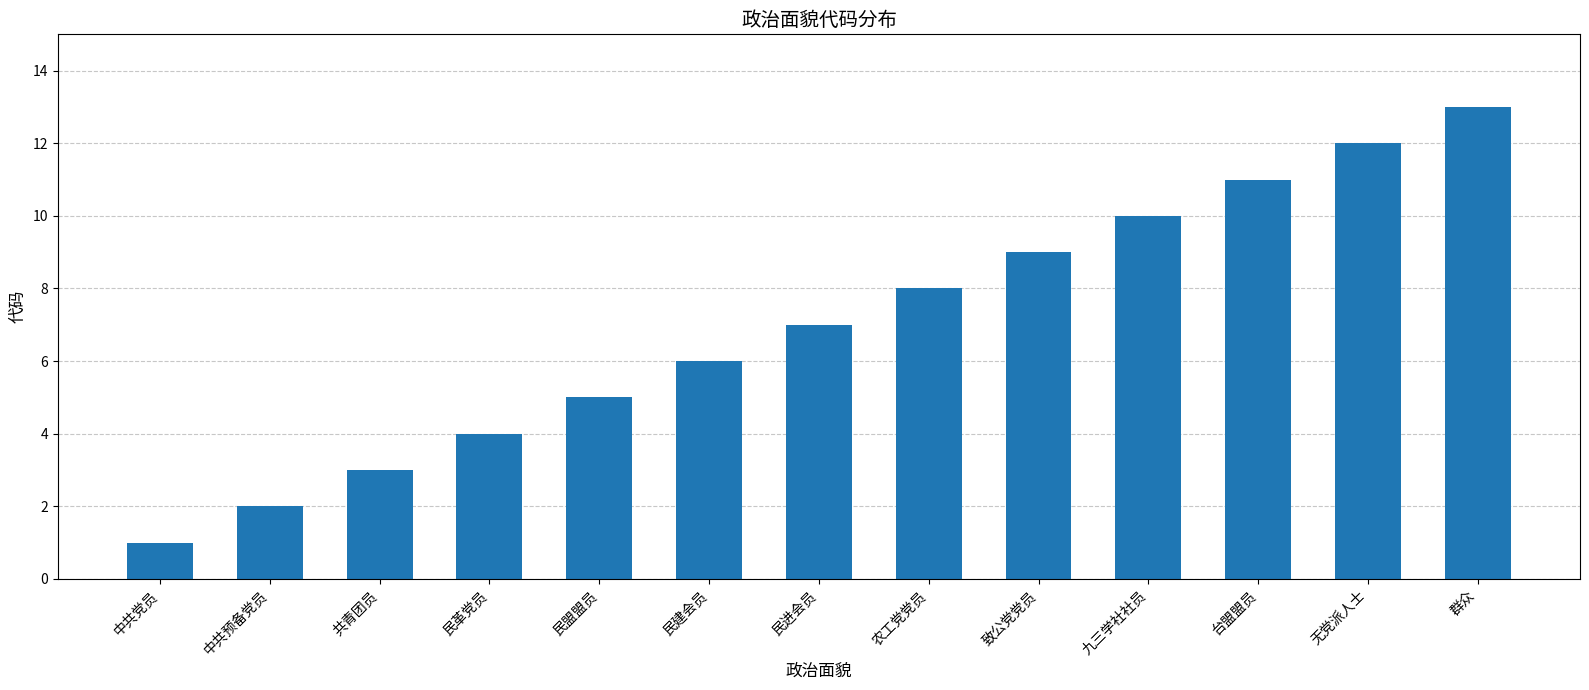

Rank the categories by value from lowest to highest.

中共党员, 中共预备党员, 共青团员, 民革党员, 民盟盟员, 民建会员, 民进会员, 农工党党员, 致公党党员, 九三学社社员, 台盟盟员, 无党派人士, 群众